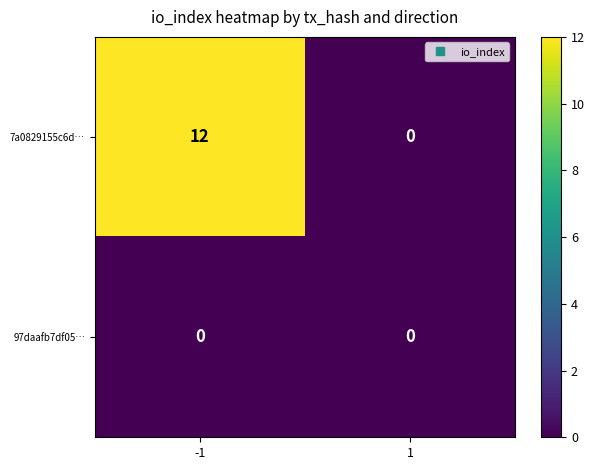

Which series has the largest range (max minus min)?

7a0829155c6d…